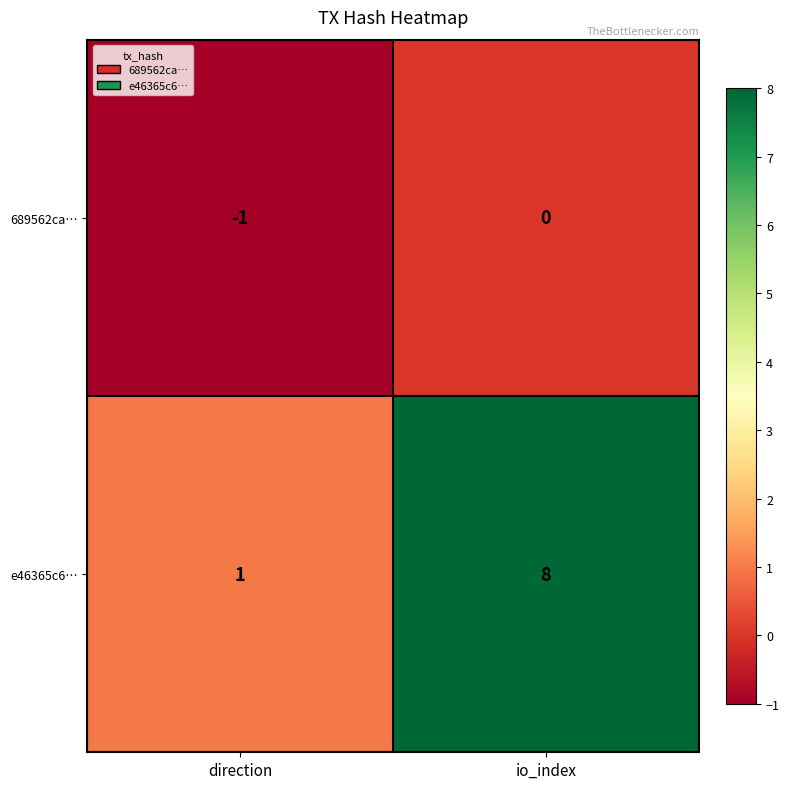

What is the total value across all series at io_index?

8